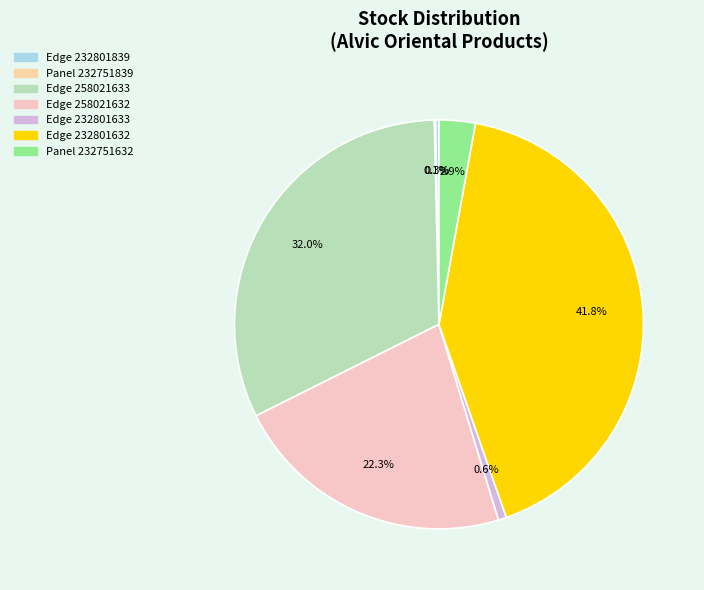

Is it true that Panel 232751632 is 8% of the pie?

False